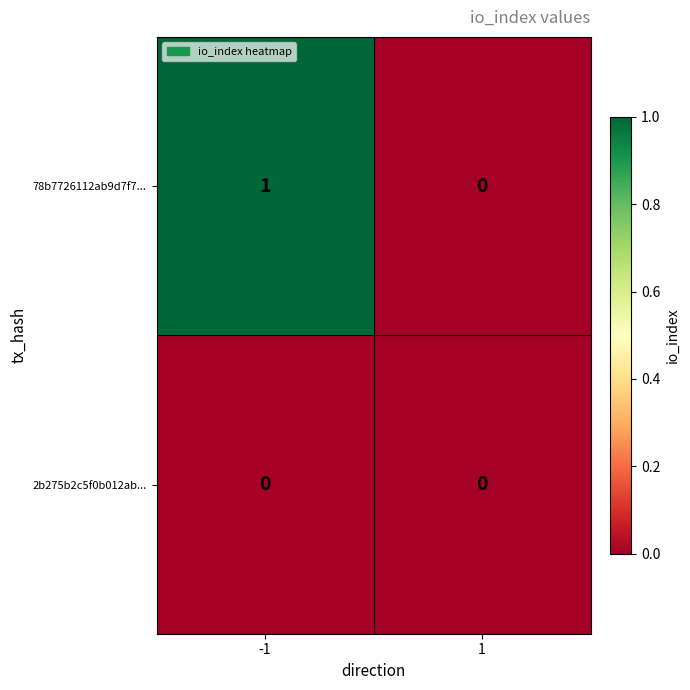

Reading right to left, extract all data points from this chart.

78b7726112ab9d7f7...: 0	1
2b275b2c5f0b012ab...: 0	0